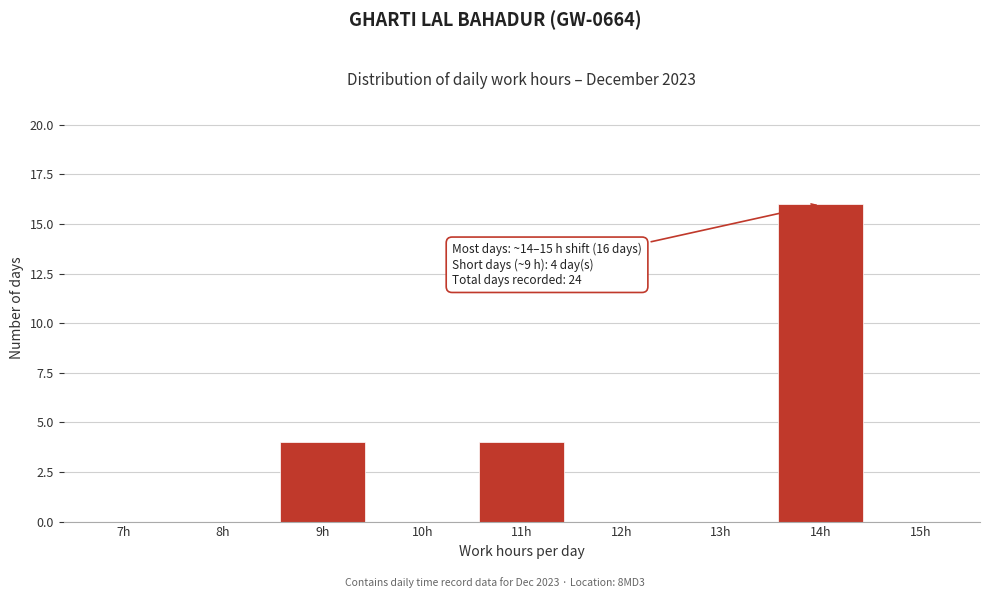

Reading right to left, list all the values displayed in this chart.

15h=0	14h=16	13h=0	12h=0	11h=4	10h=0	9h=4	8h=0	7h=0